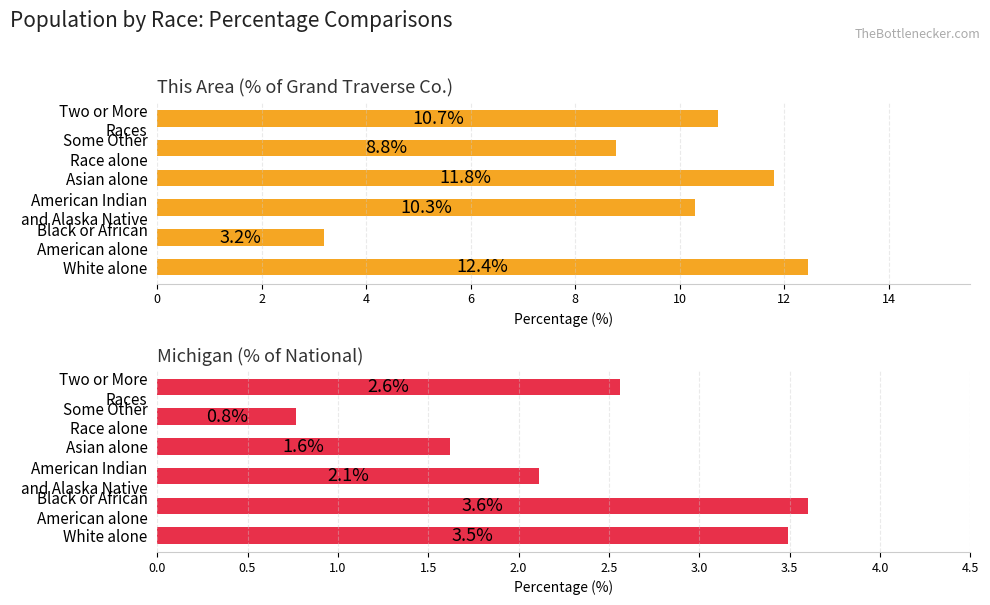

What is the value of the Michigan (% of National) bar at the 6th from the left?

2.6